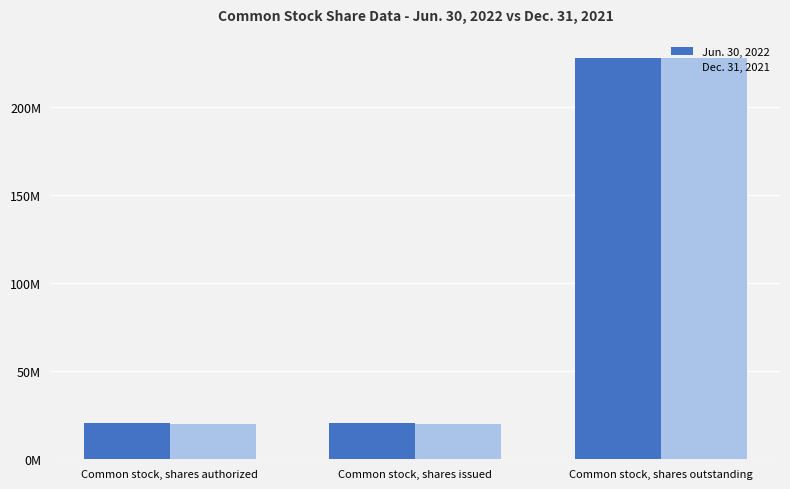

What is the total value across all series at Common stock, shares outstanding?

455582100